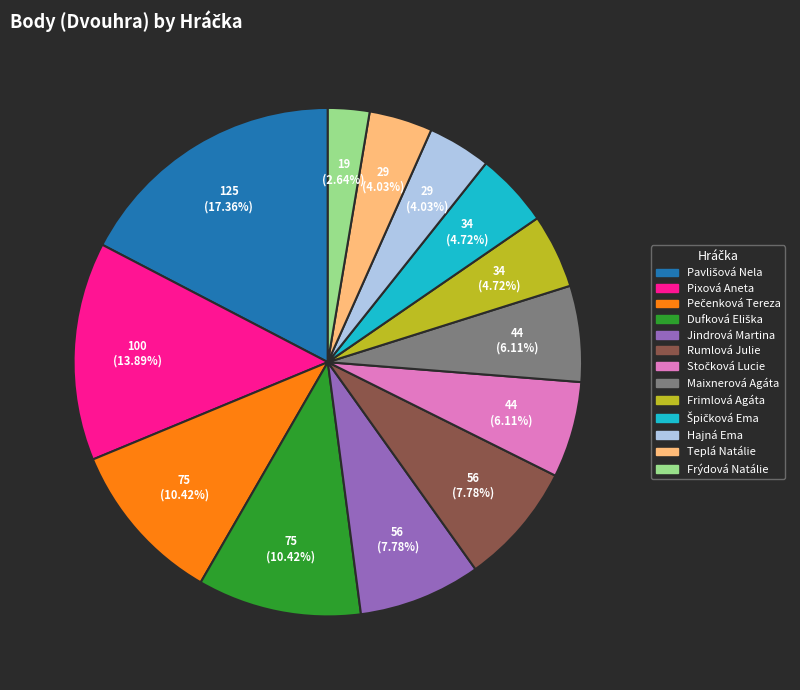

What is the ratio of the value at Jindrová Martina to the value at Frýdová Natálie?

2.9